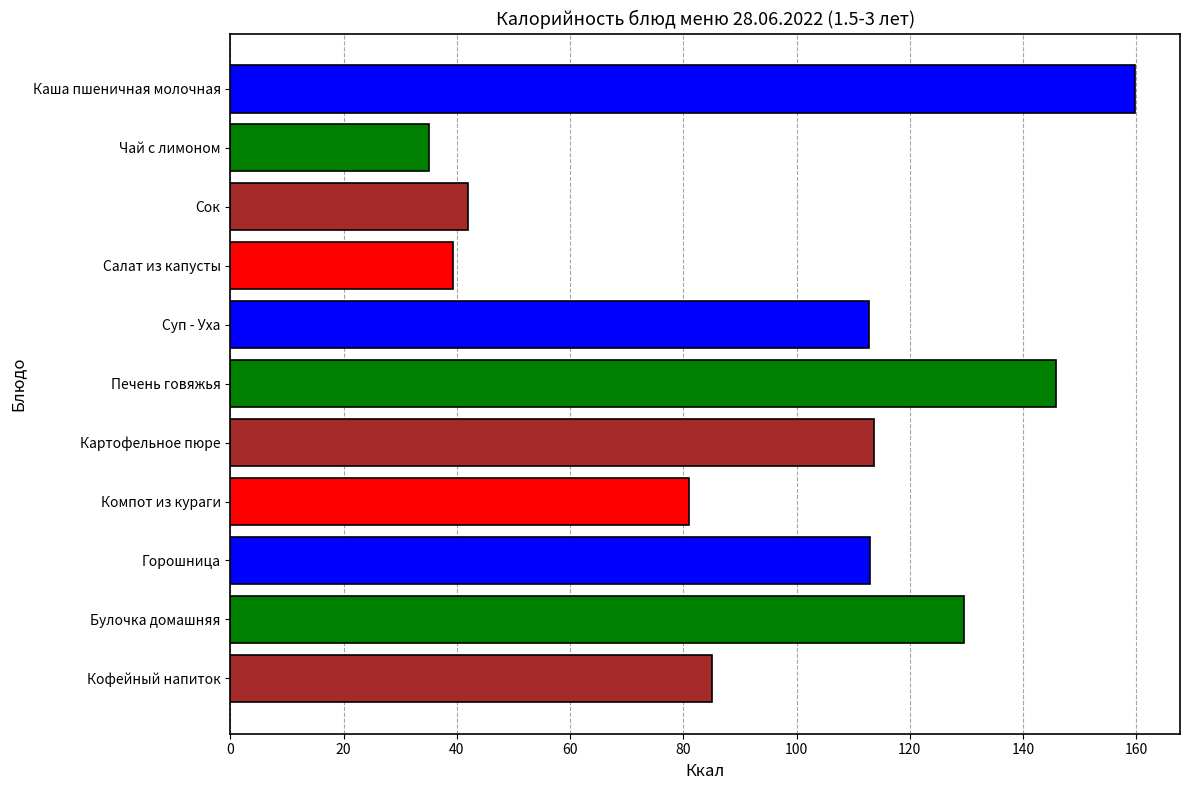

What is the change in value from Каша пшеничная молочная to Салат из капусты?

-120.4